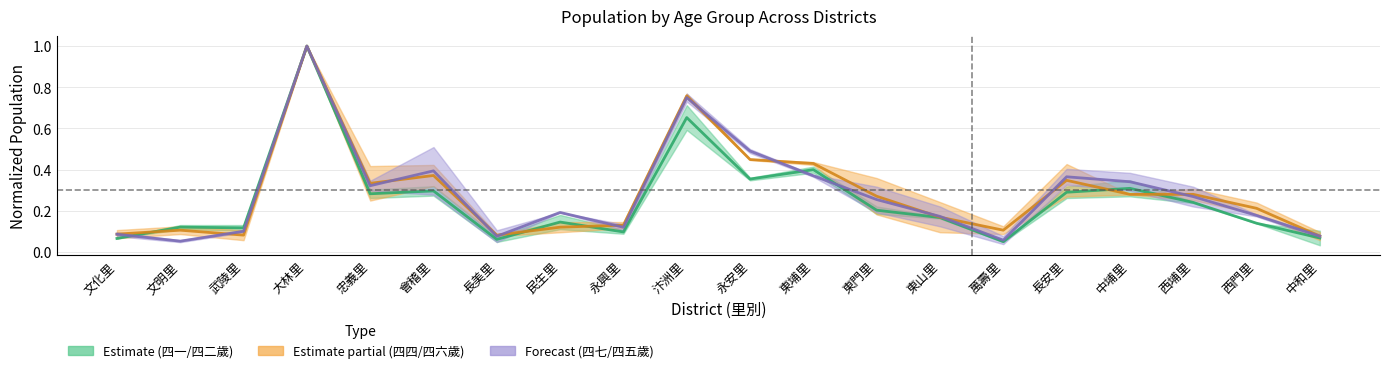

Which series has the largest range (max minus min)?

四一歲